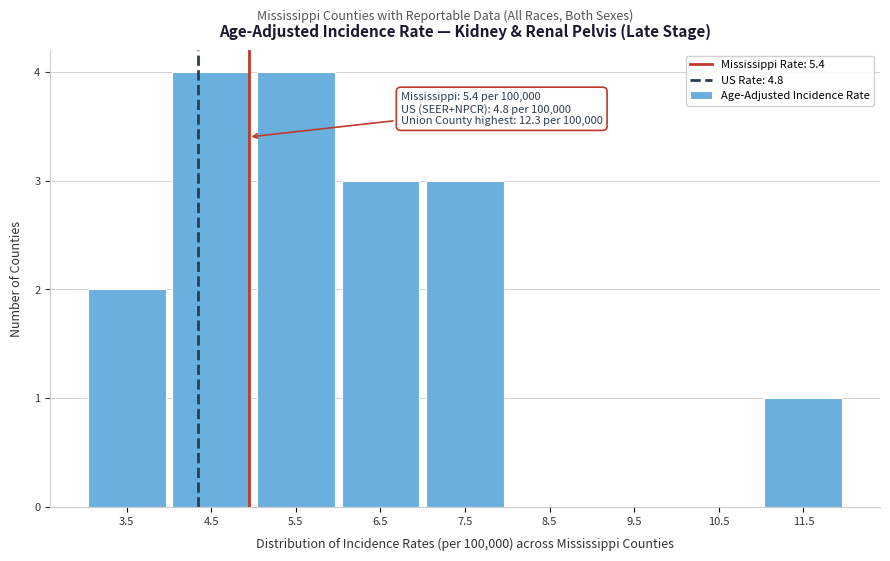

Reading left to right, what are all the values shown in this chart?

3.5=2	4.5=4	5.5=4	6.5=3	7.5=3	8.5=0	9.5=0	10.5=0	11.5=1